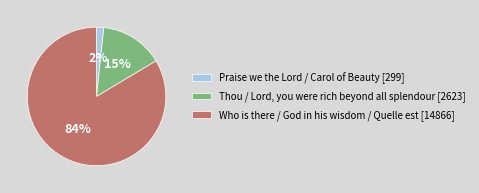

To the nearest percent, what portion does Thou / Lord, you were rich beyond all splendour [2623] represent?

15%